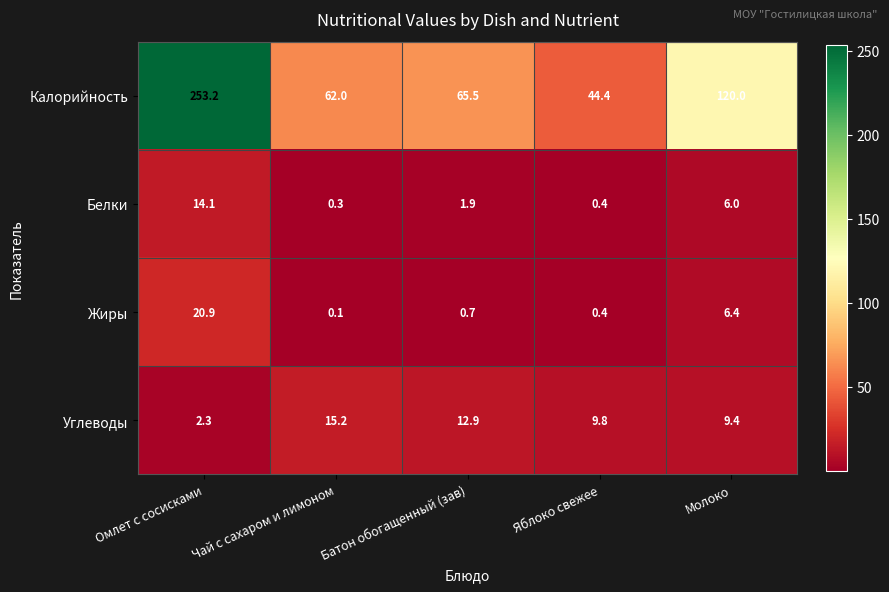

The Калорийность series shows 39.4 at Чай с сахаром и лимоном. True or false?

False